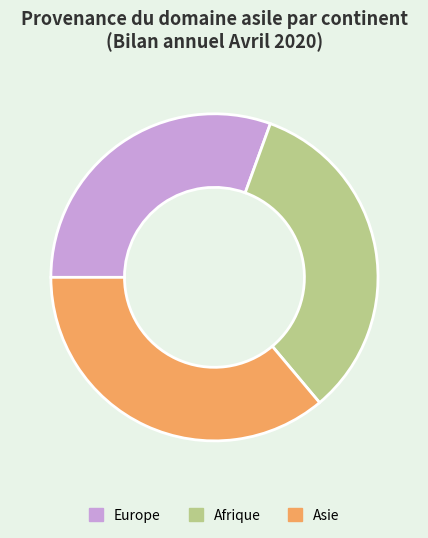

Does Asie represent more than half of the total?

No